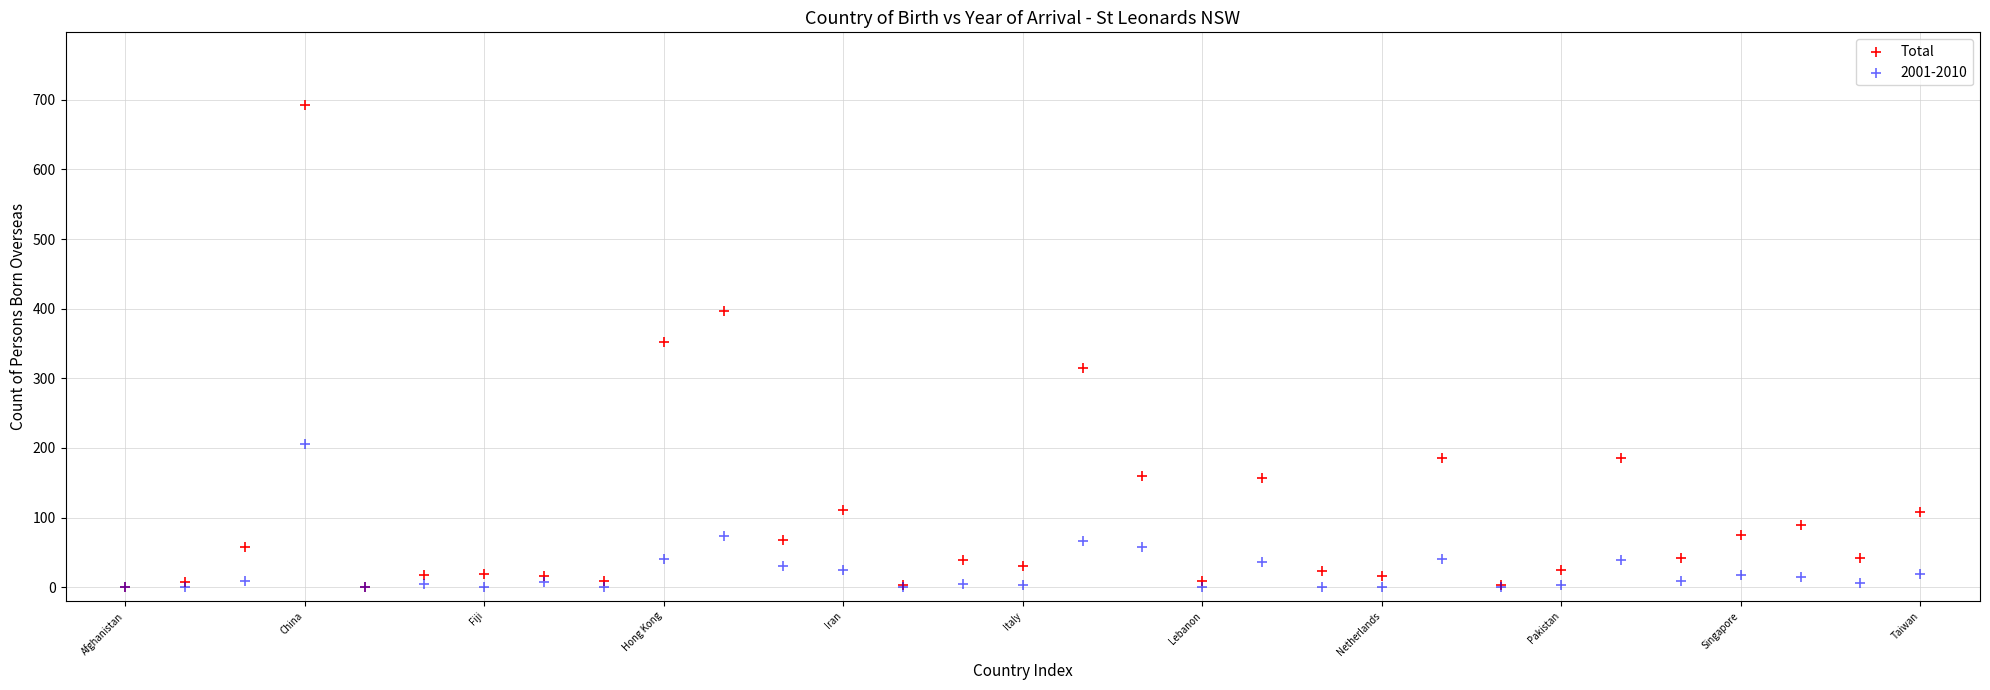

What are all the series names shown in the legend?

Total, 2001-2010